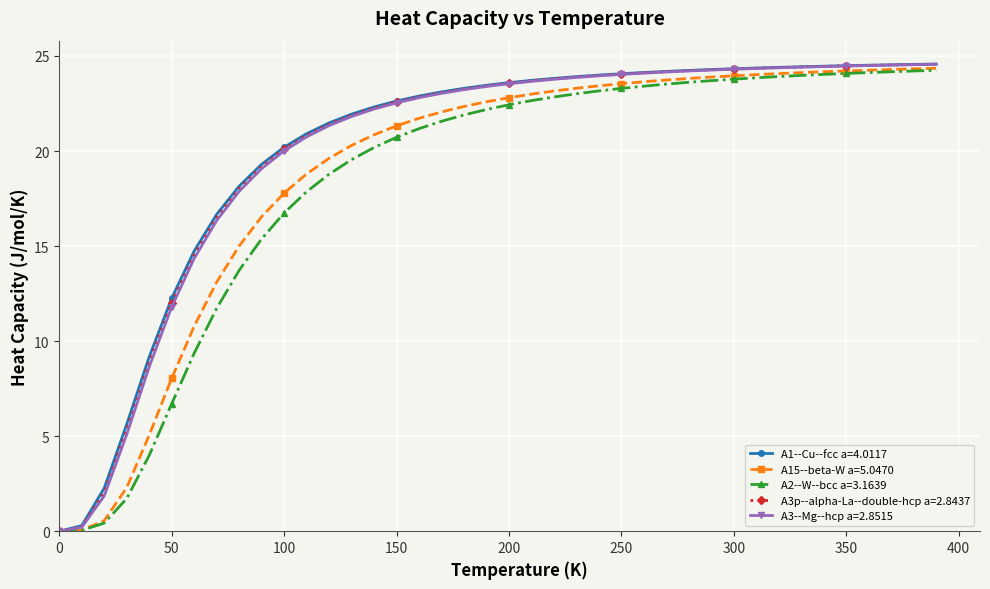

What is the value of the A3p--alpha-La--double-hcp a=2.8437 point at the 20th from the left?

23.4